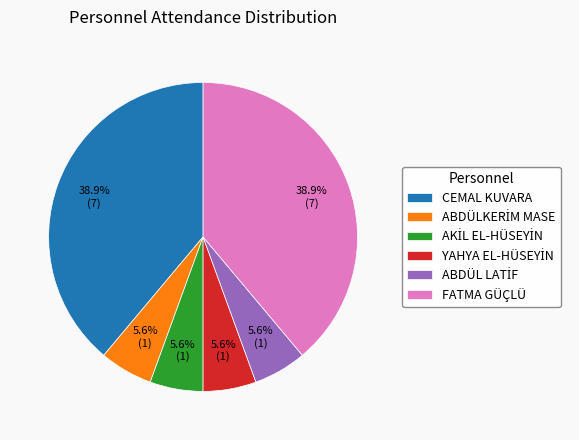

Is there any slice that represents more than half of the pie?

No